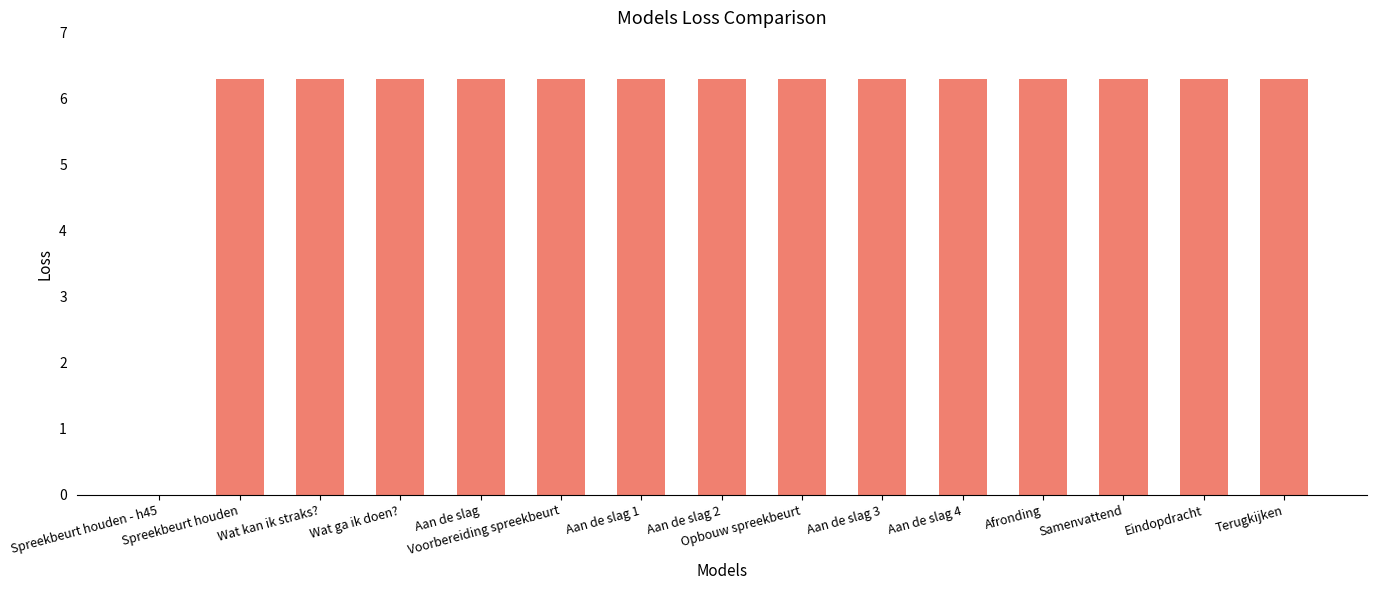

How many distinct data groups are displayed?

1